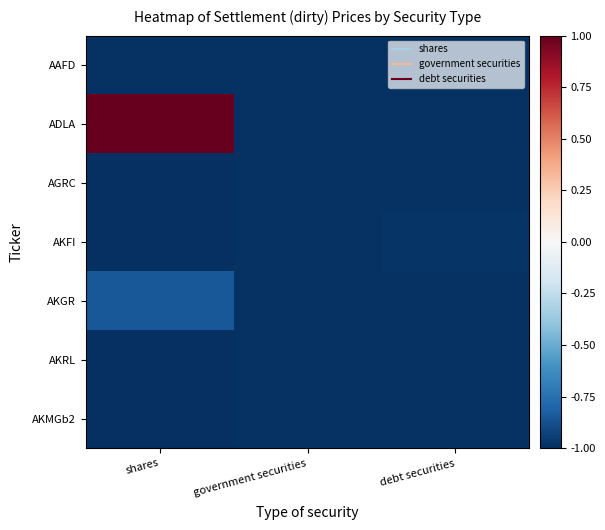

Which series changed the most between shares and debt securities?

ADLA